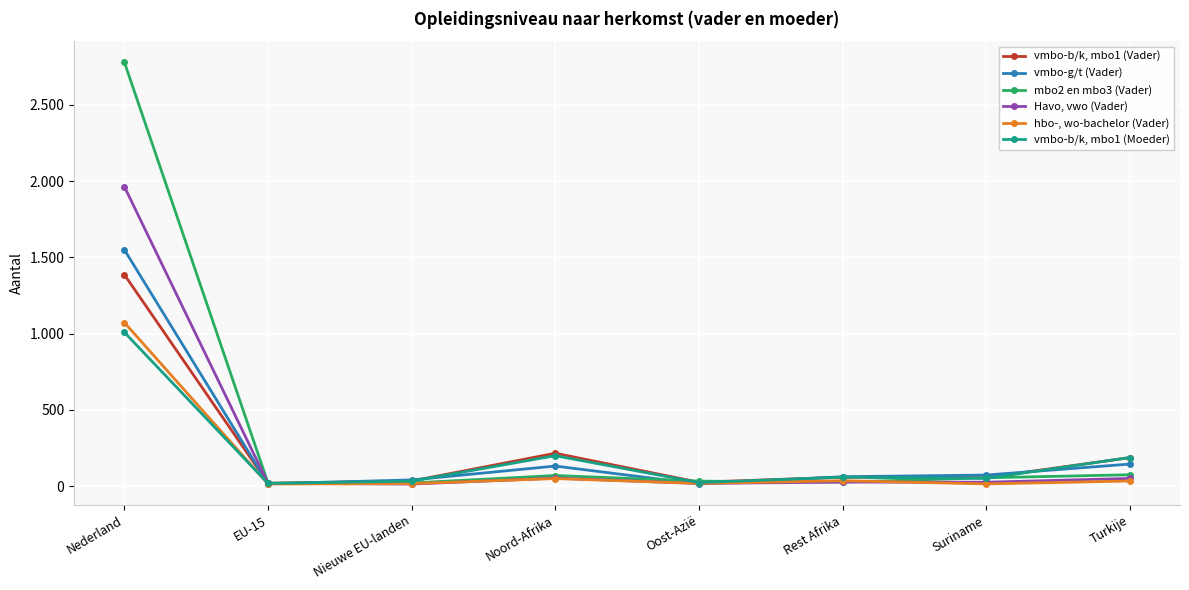

Where does the hbo-, wo-bachelor (Vader) series first go above 34?

Nederland